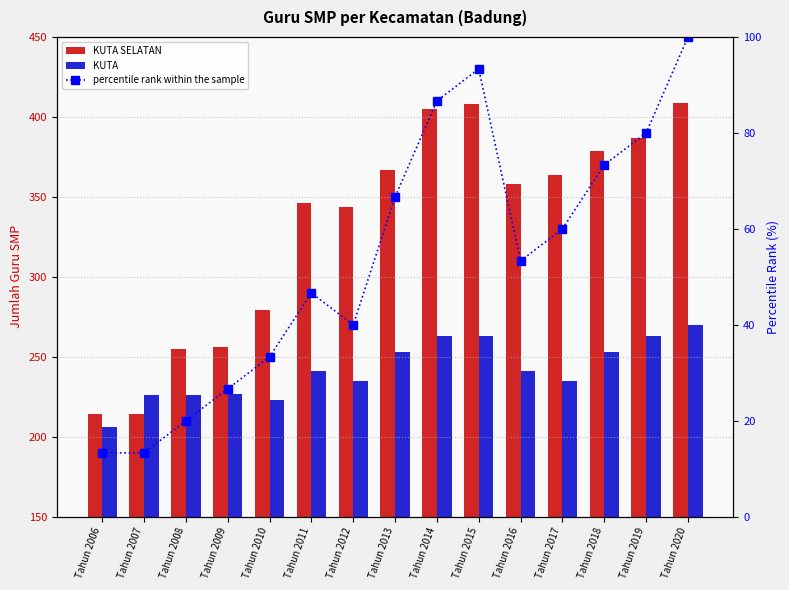

What is the value of the KUTA bar at the 5th from the left?

223.0